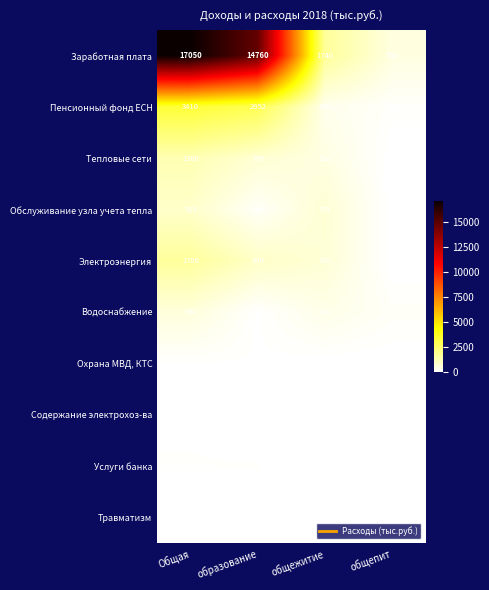

The Заработная плата series shows 550 at общепит. True or false?

True